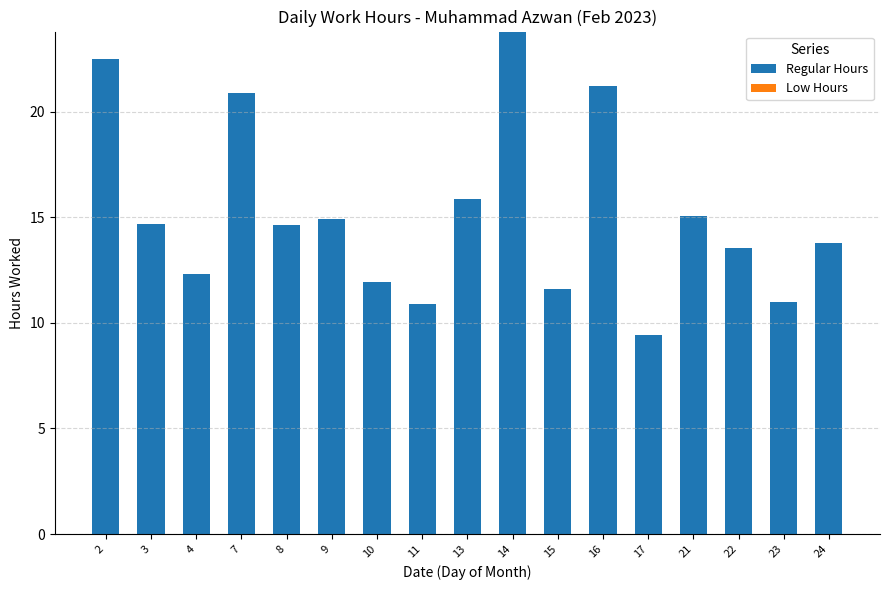

What is the average value?

15.2